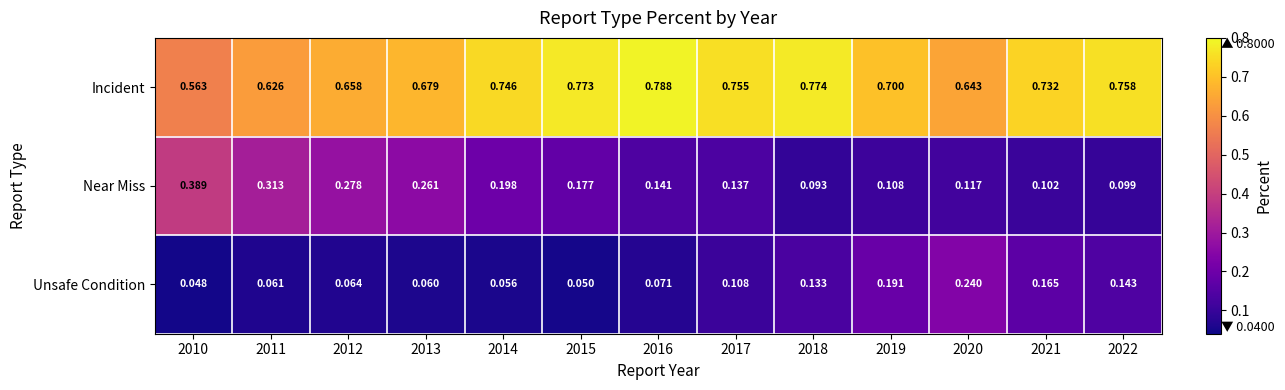

Which label corresponds to the smallest value in the chart?

2010